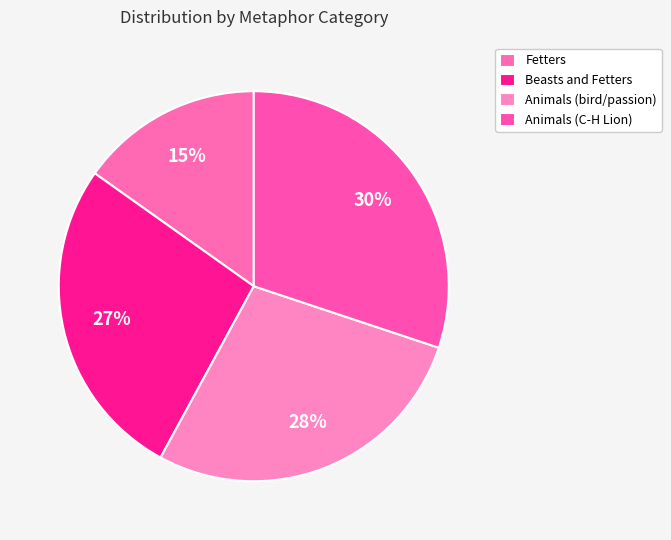

Does Beasts and Fetters represent more than half of the total?

No